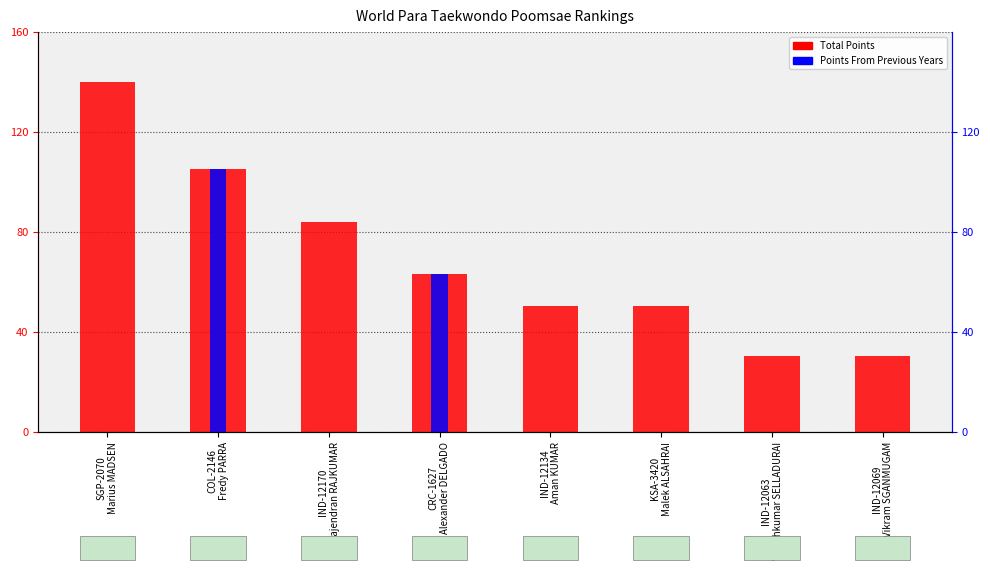

What is the total value across all series at IND-12134
Aman KUMAR?

50.4